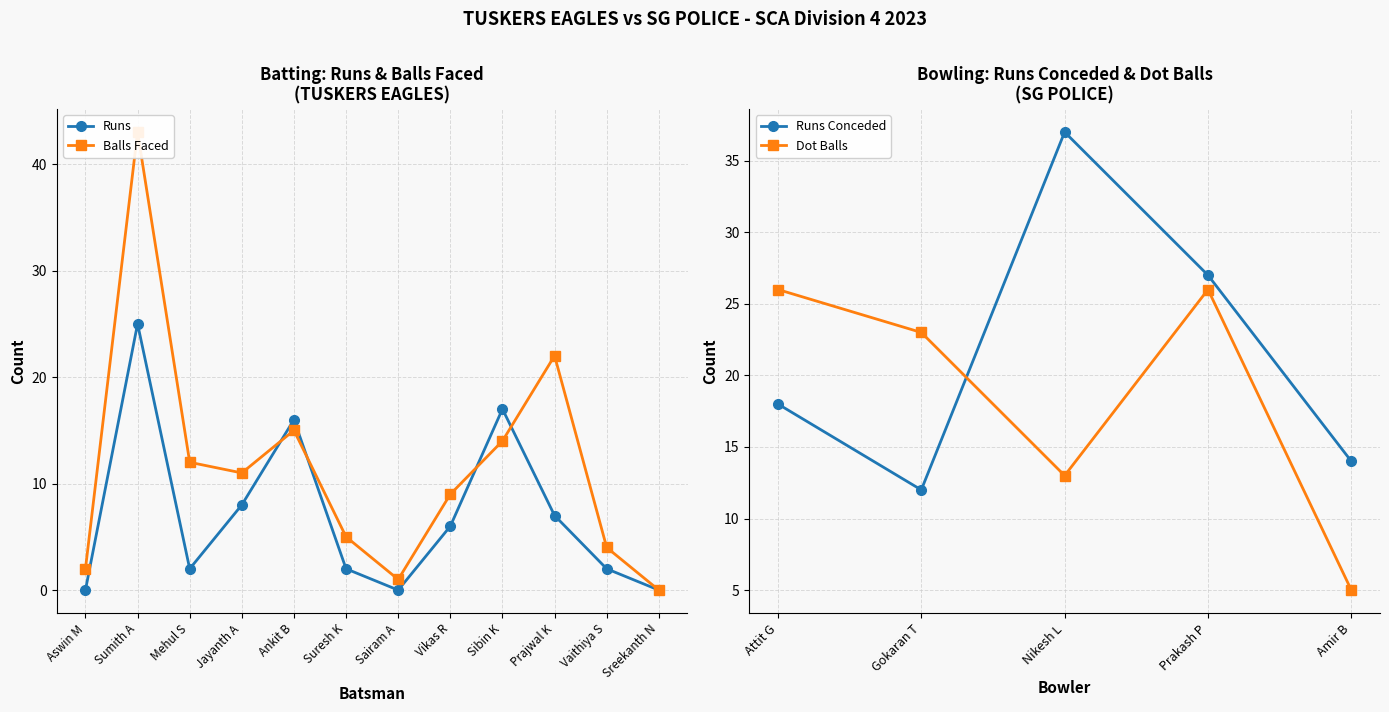

What is the average value of the Balls series?

12